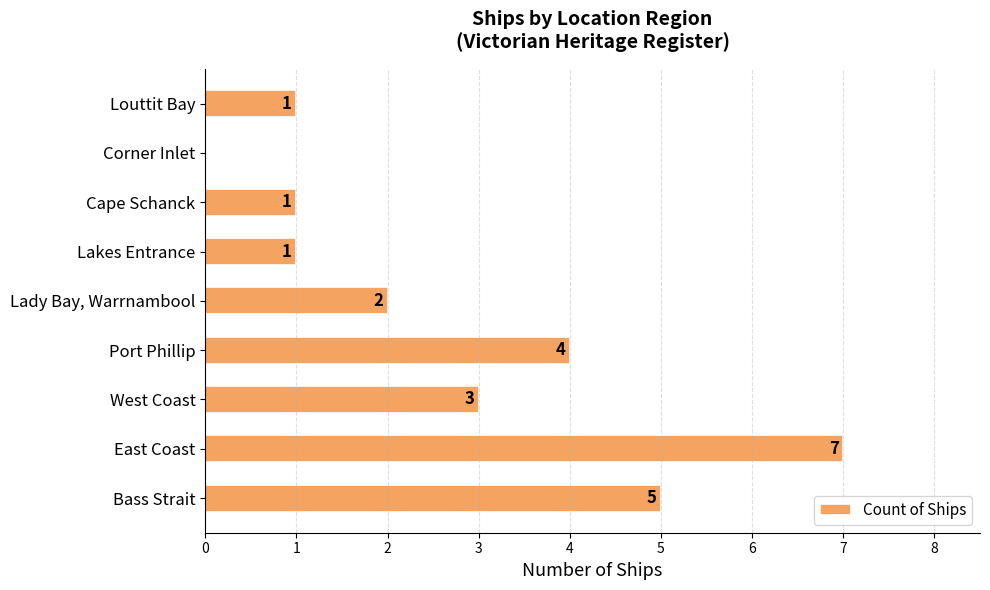

What is the maximum value shown in the chart?

7